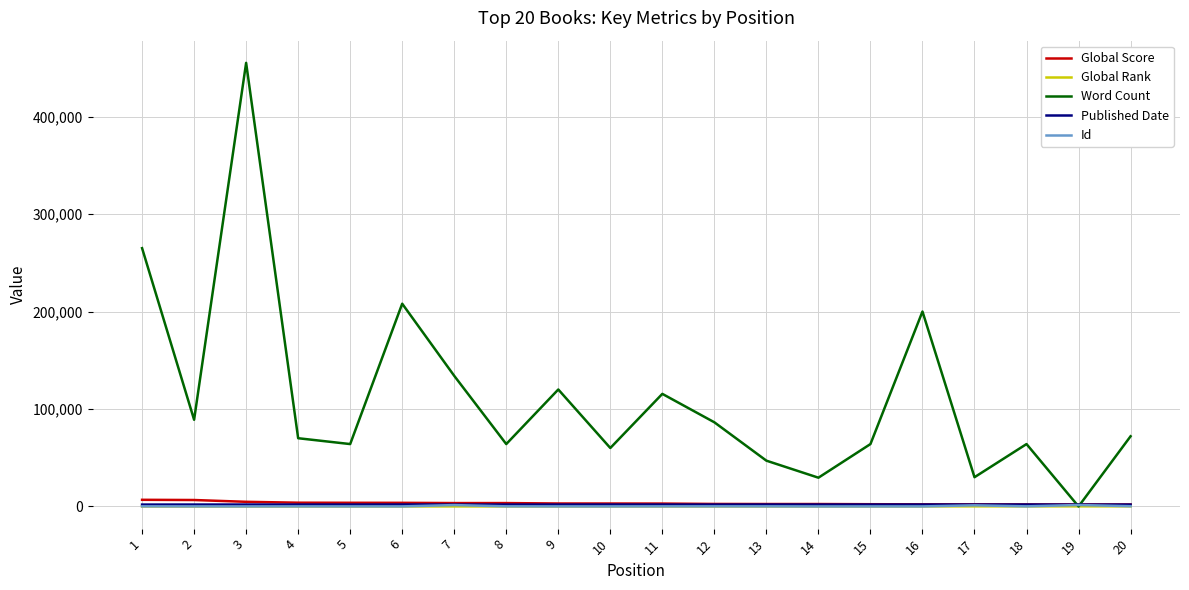

The value of Word Count at 16 is 62984. True or false?

False